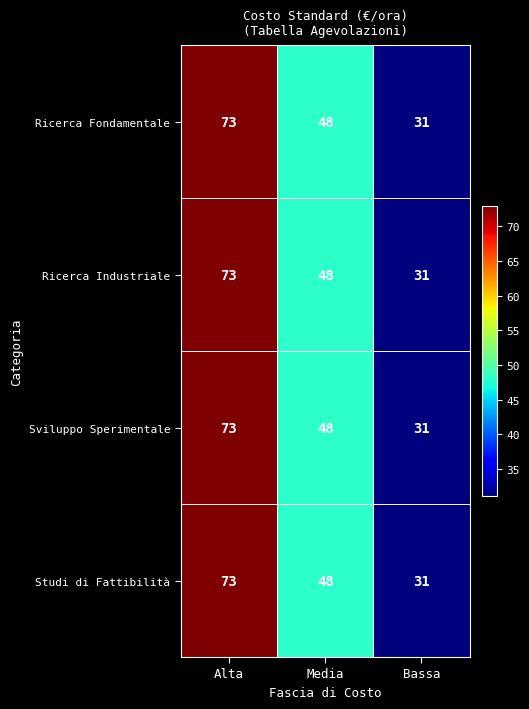

Count the Sviluppo Sperimentale values in the range 31 to 73.

3